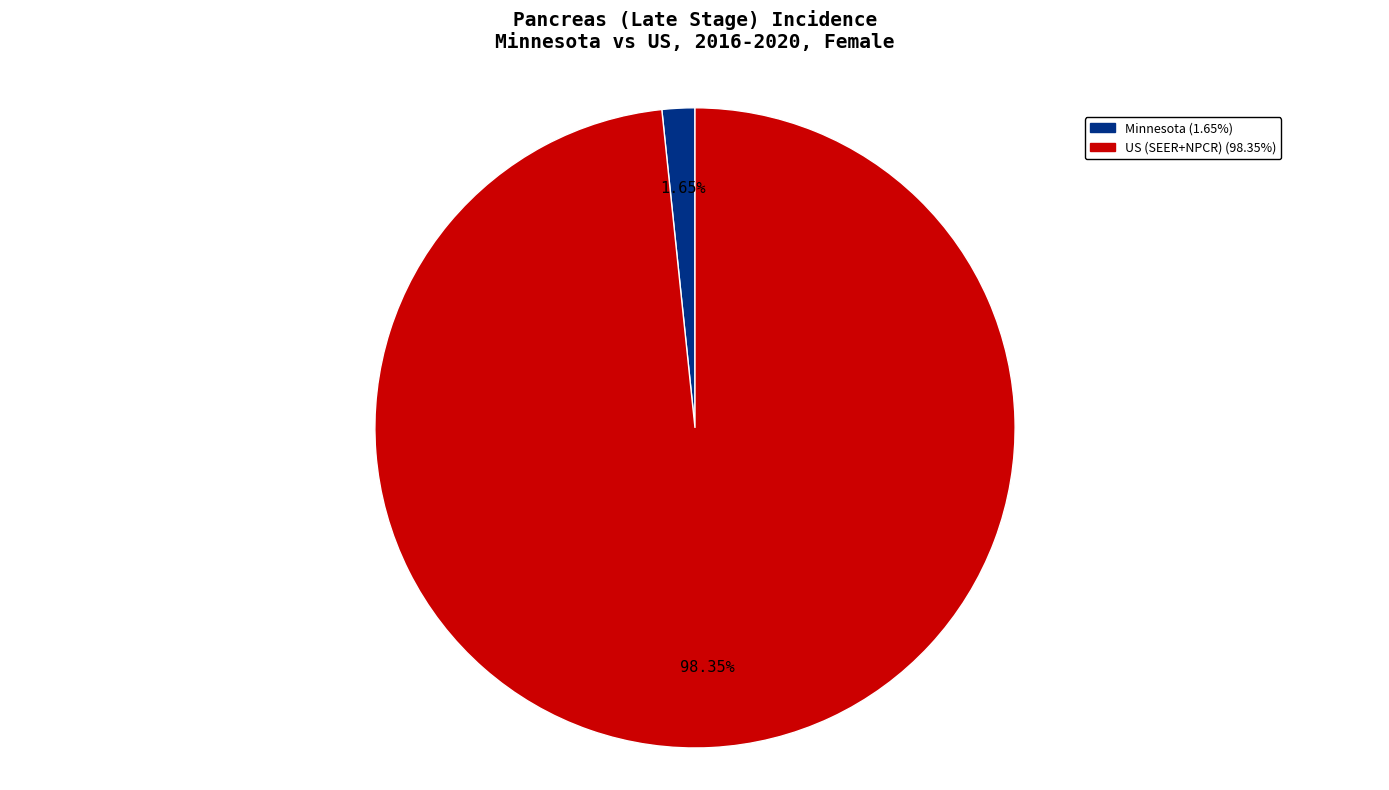

Rank the categories by value from highest to lowest.

US (SEER+NPCR), Minnesota